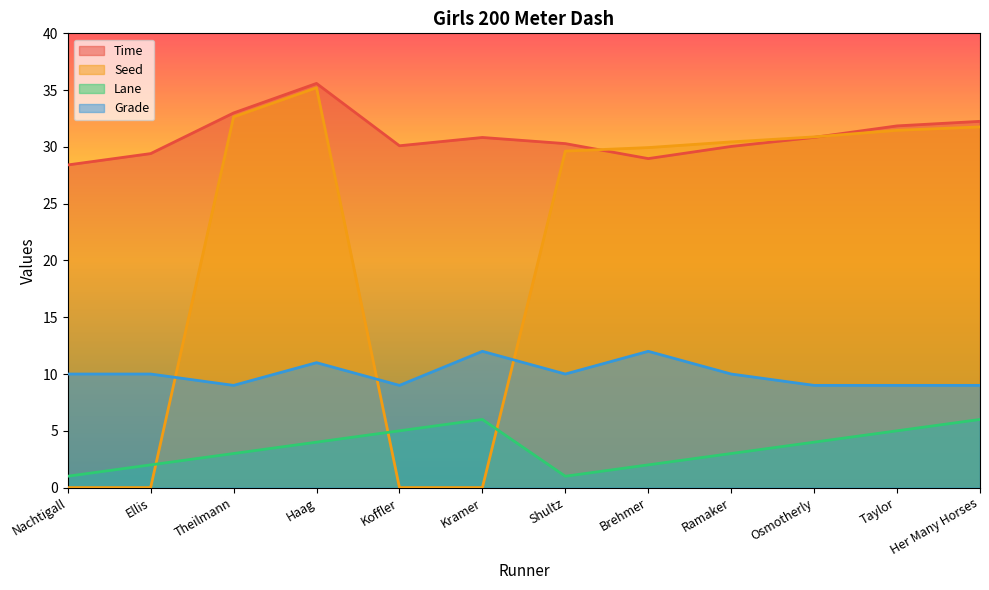

How many lines are shown in the chart?

4